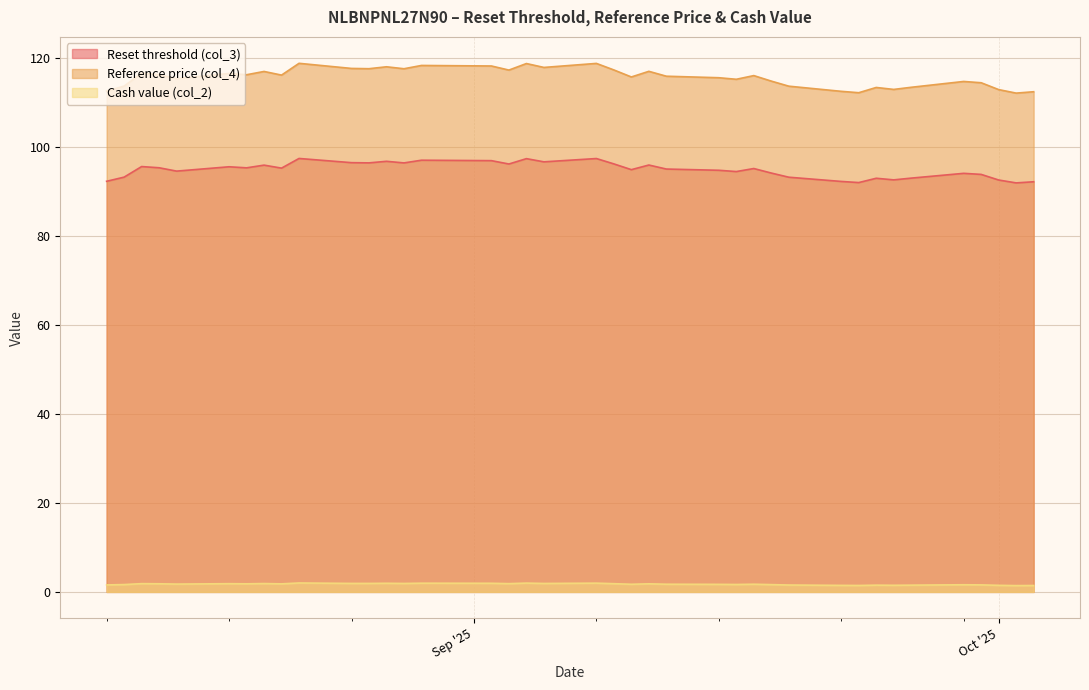

How many values in the Reset threshold (col_3) series are below 95?

18